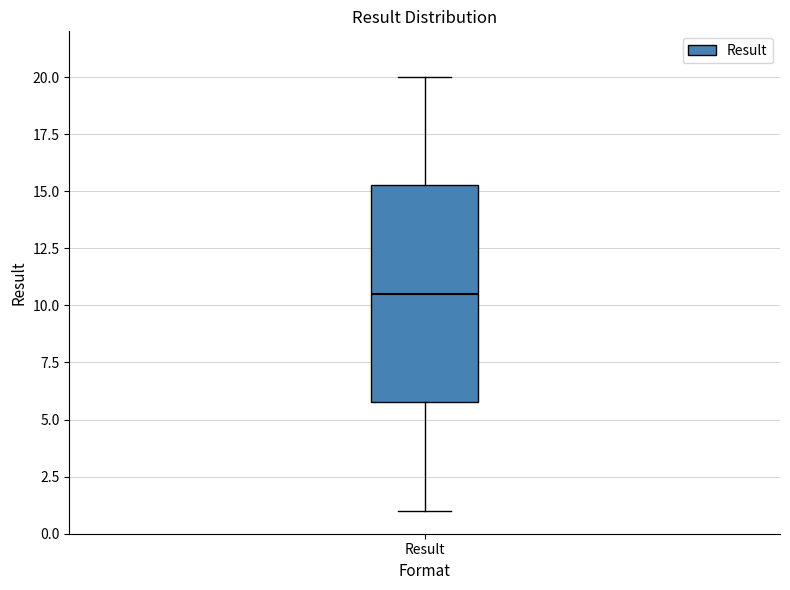

Transcribe this box plot: give where the median line is, the range the box spans, and where the two whiskers end, as read against the y-axis. The values are not printed on the chart, so give them approximately, as read against the axis.

median 10.5, box 6.0 to 15.5, whiskers 1.0 to 20.0